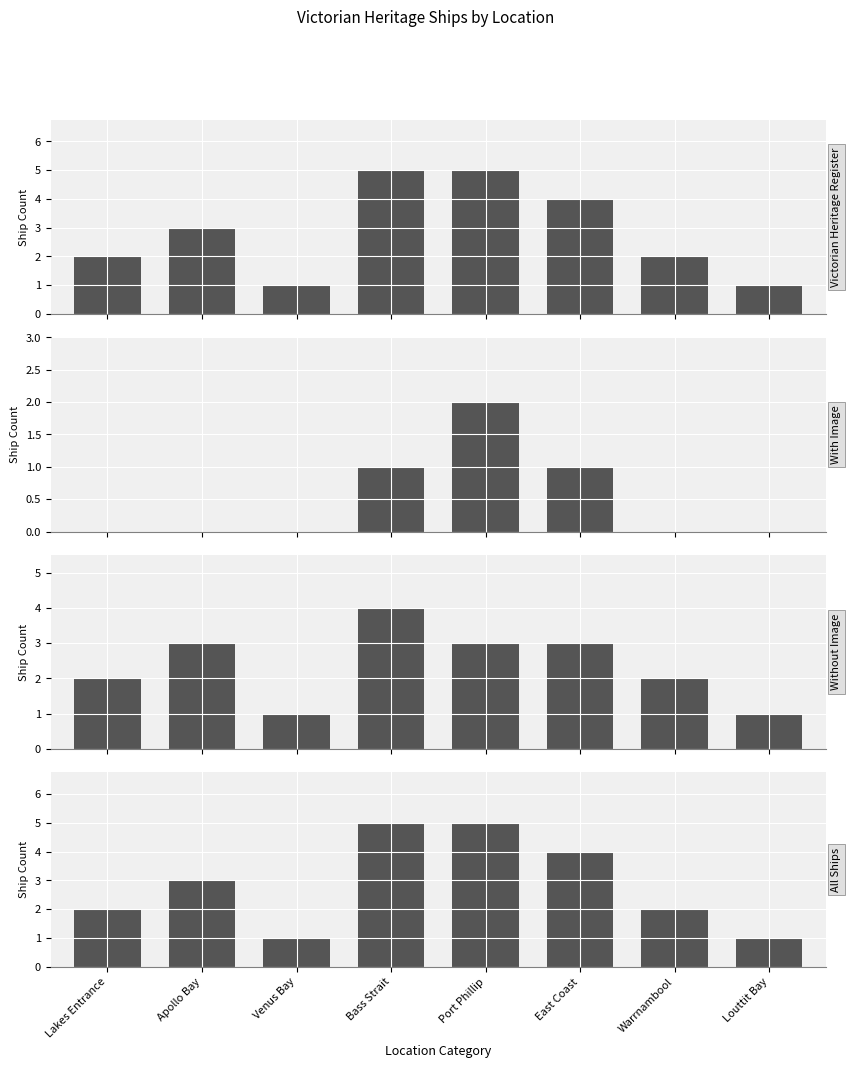

At which label does Without Image reach its minimum?

Venus Bay